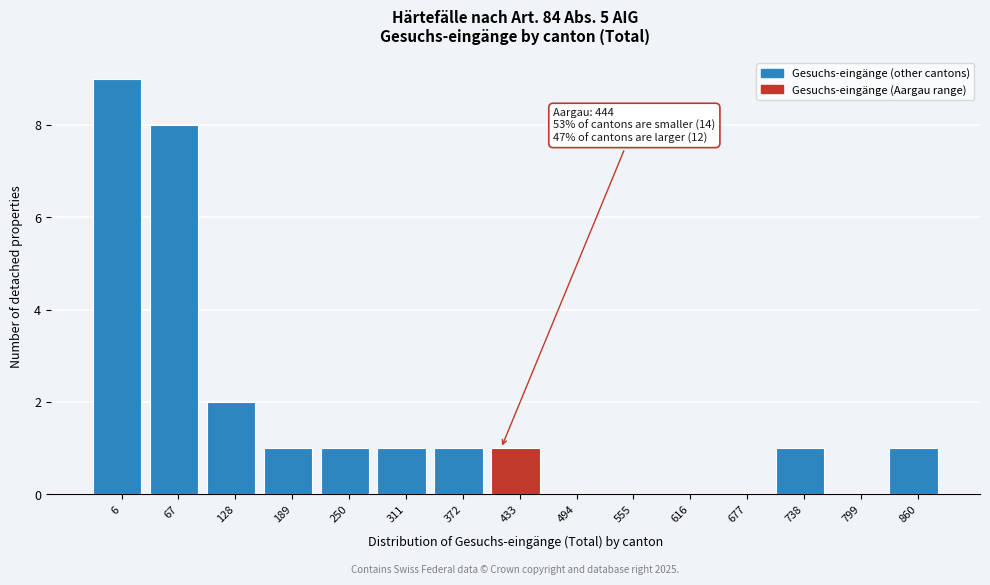

Reading right to left, extract all data points from this chart.

860=1	799=0	738=1	677=0	616=0	555=0	494=0	433=1	372=1	311=1	250=1	189=1	128=2	67=8	6=9